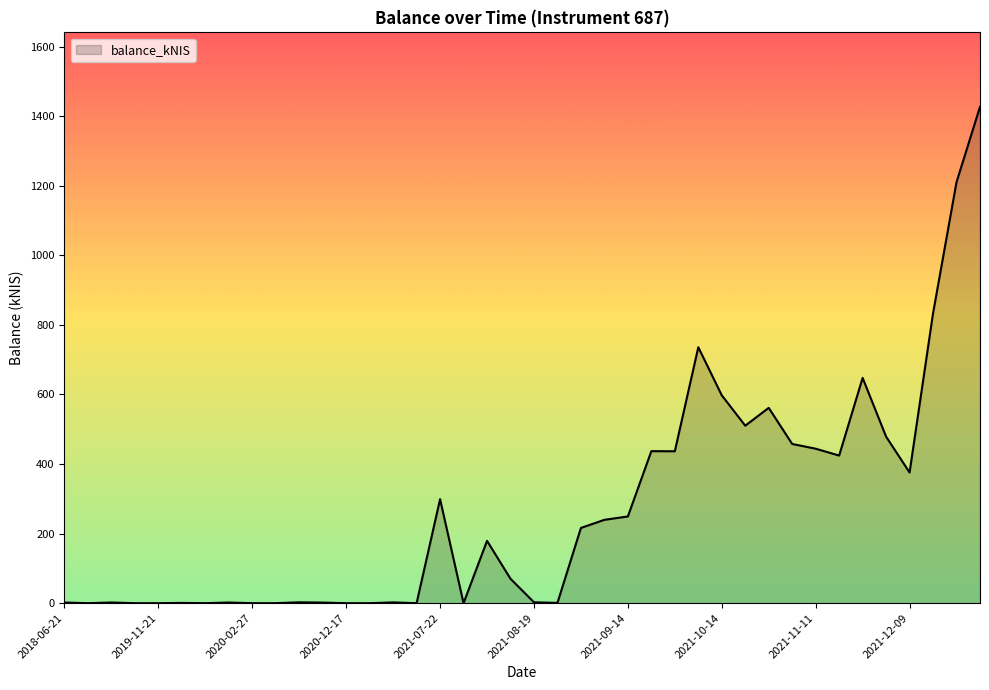

What is the maximum value shown in the chart?

1426.9